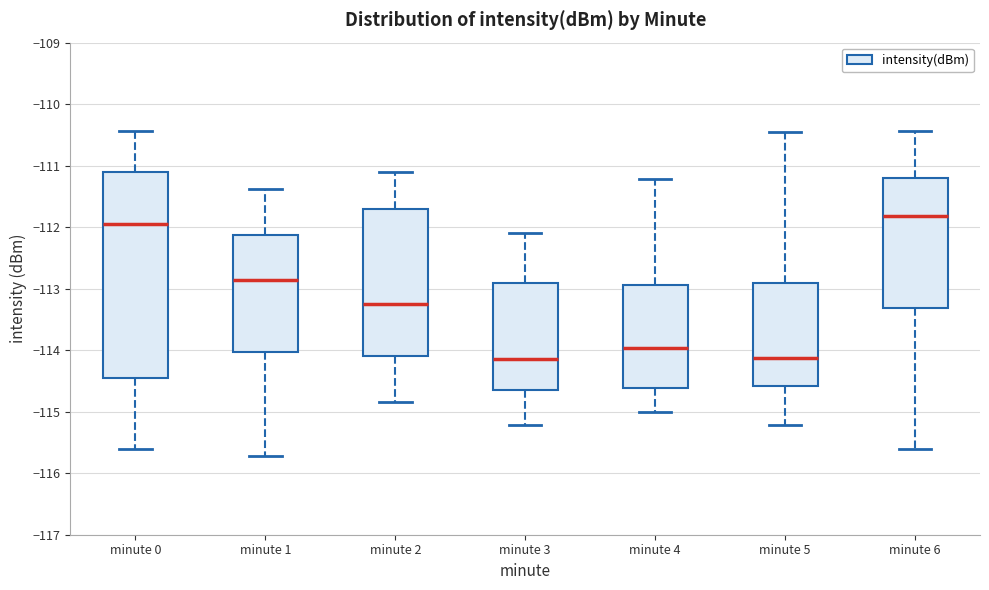

Reading left to right, transcribe this box plot: for each box, give where its median line is, the range the box spans, and where its two whiskers end, as read against the y-axis. The values are not printed on the chart, so give them approximately, as read against the axis.

minute 0: median -112.0, box -114.4 to -111.1, whiskers -115.6 to -110.4
minute 1: median -112.9, box -114.0 to -112.1, whiskers -115.7 to -111.4
minute 2: median -113.3, box -114.1 to -111.7, whiskers -114.8 to -111.1
minute 3: median -114.1, box -114.6 to -112.9, whiskers -115.2 to -112.1
minute 4: median -114.0, box -114.6 to -112.9, whiskers -115.0 to -111.2
minute 5: median -114.1, box -114.6 to -112.9, whiskers -115.2 to -110.4
minute 6: median -111.8, box -113.3 to -111.2, whiskers -115.6 to -110.4